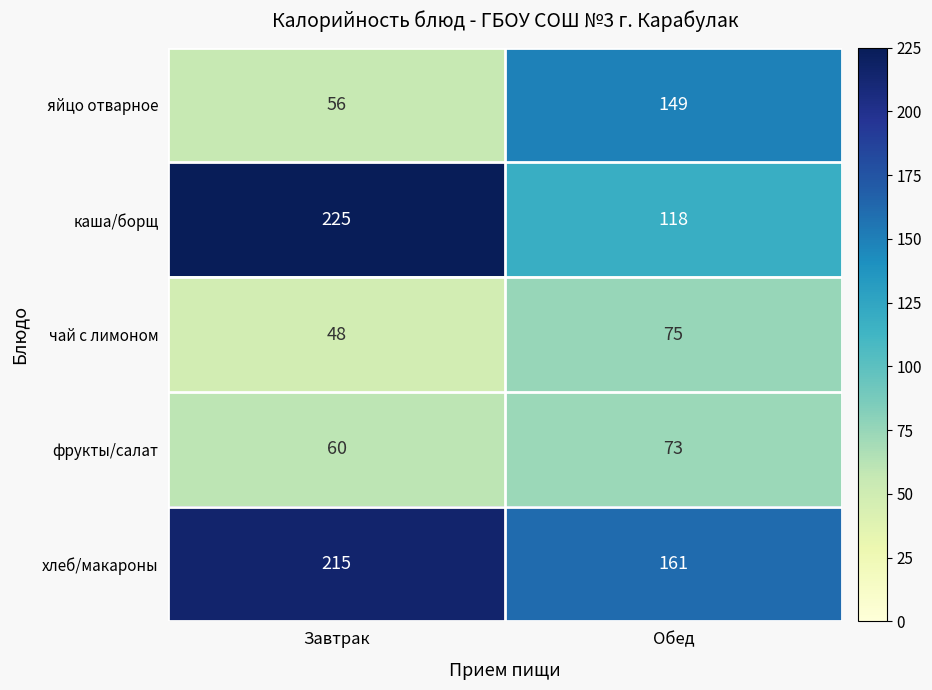

What is the total value across all series at Завтрак?

604